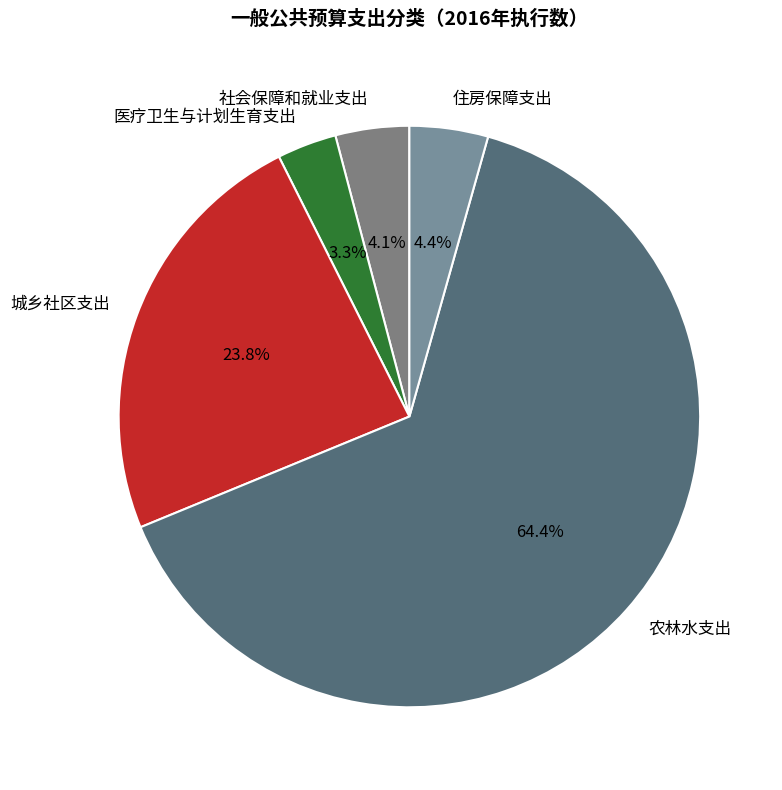

Between 住房保障支出 and 医疗卫生与计划生育支出, which is larger?

住房保障支出